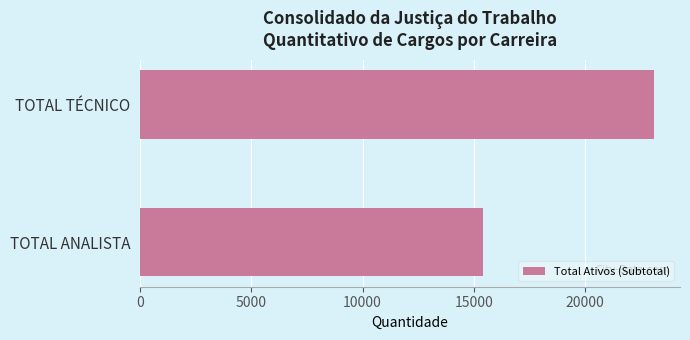

What is the minimum value shown in the chart?

15418